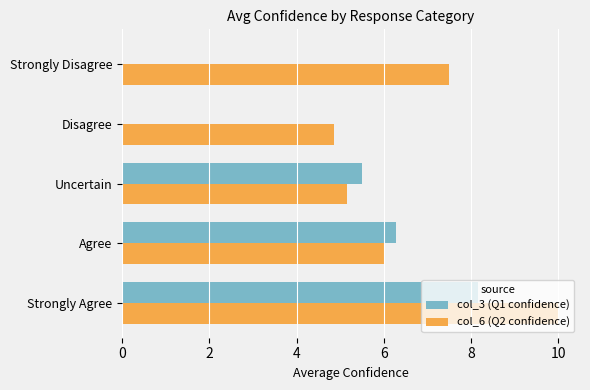

Which series has the largest total across all categories?

col_6 (Q2 confidence)